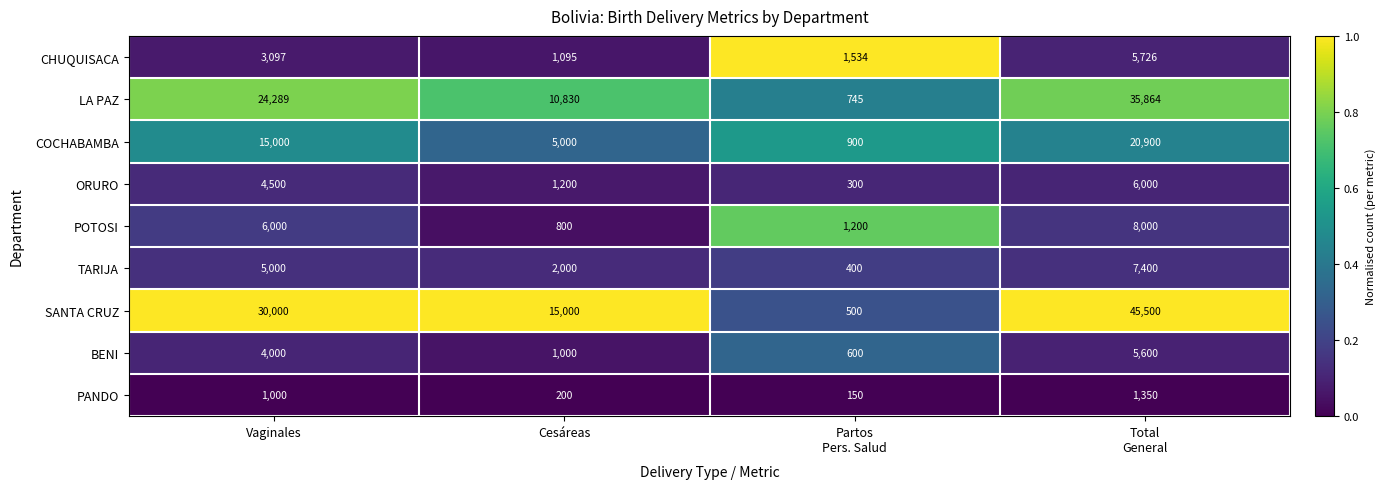

What is the sum of all CHUQUISACA values?

11452